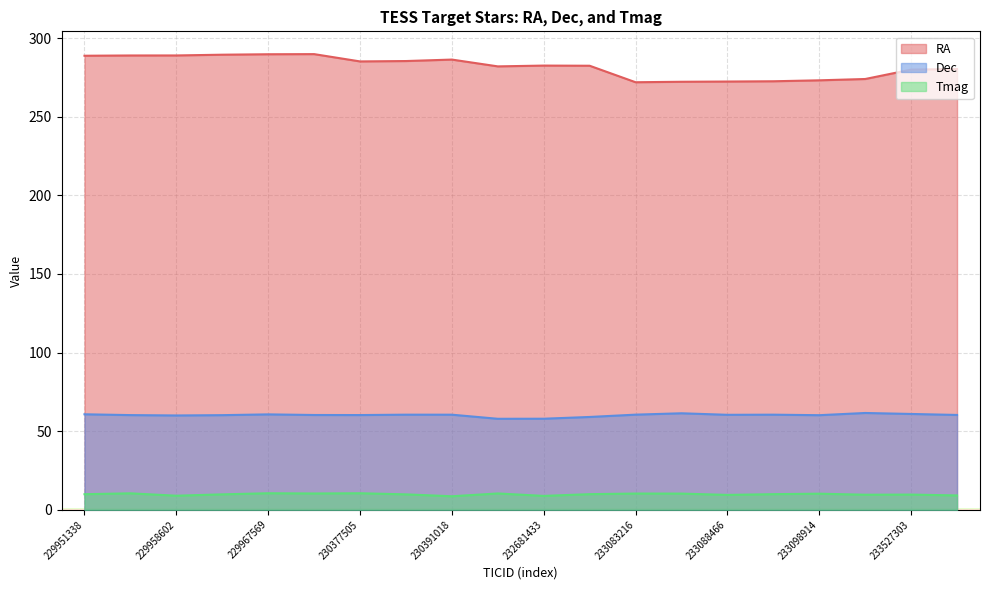

What is the difference between the highest and lowest values at 232682114?

272.5